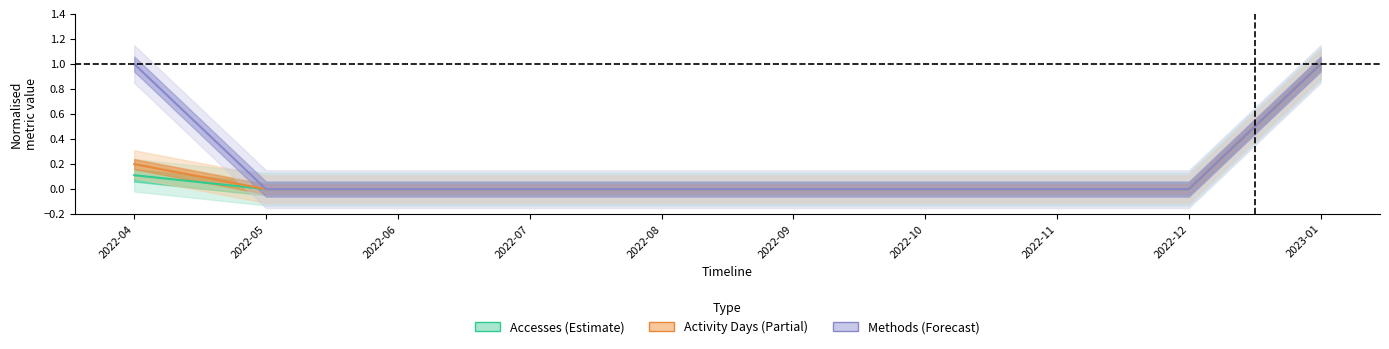

Which series changed the most between 2022-11 and 2023-01?

Accesses (Estimate)